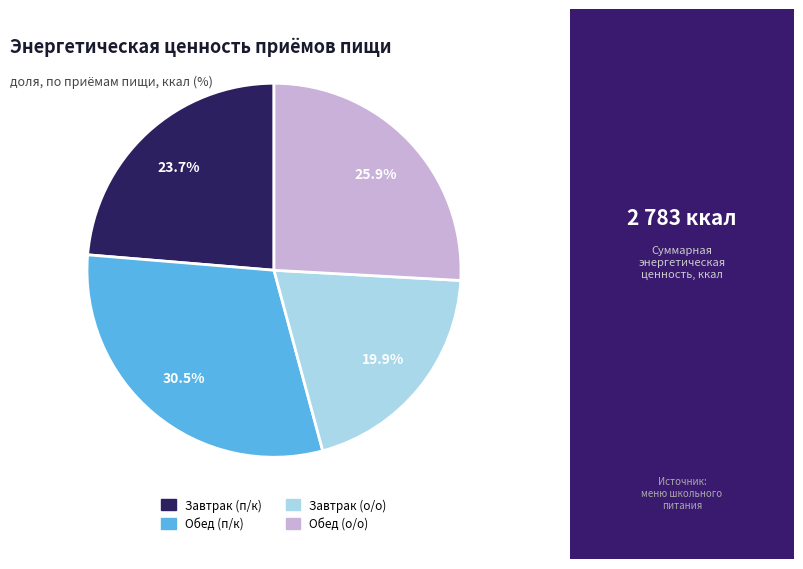

How many slices are in this pie chart?

4